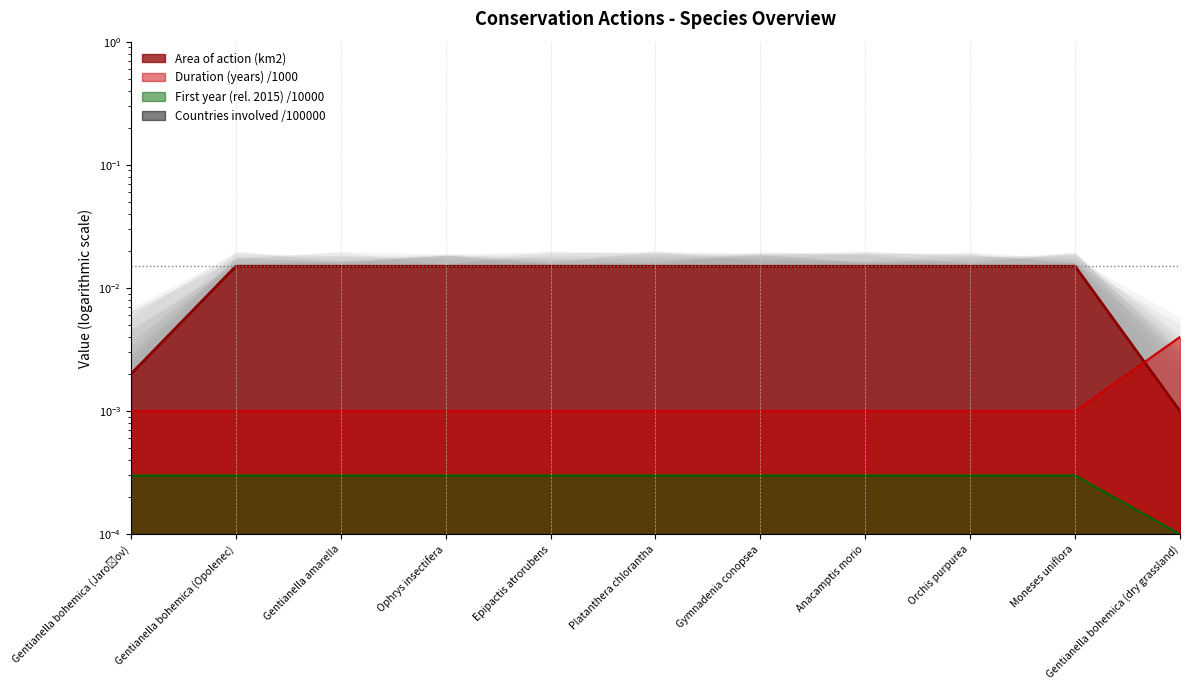

Is it true that Duration (years) equals 0.0 at Platanthera chlorantha?

False